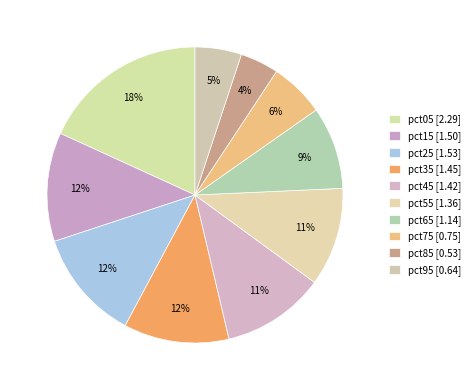

To the nearest percent, what is the average slice percentage?

10%